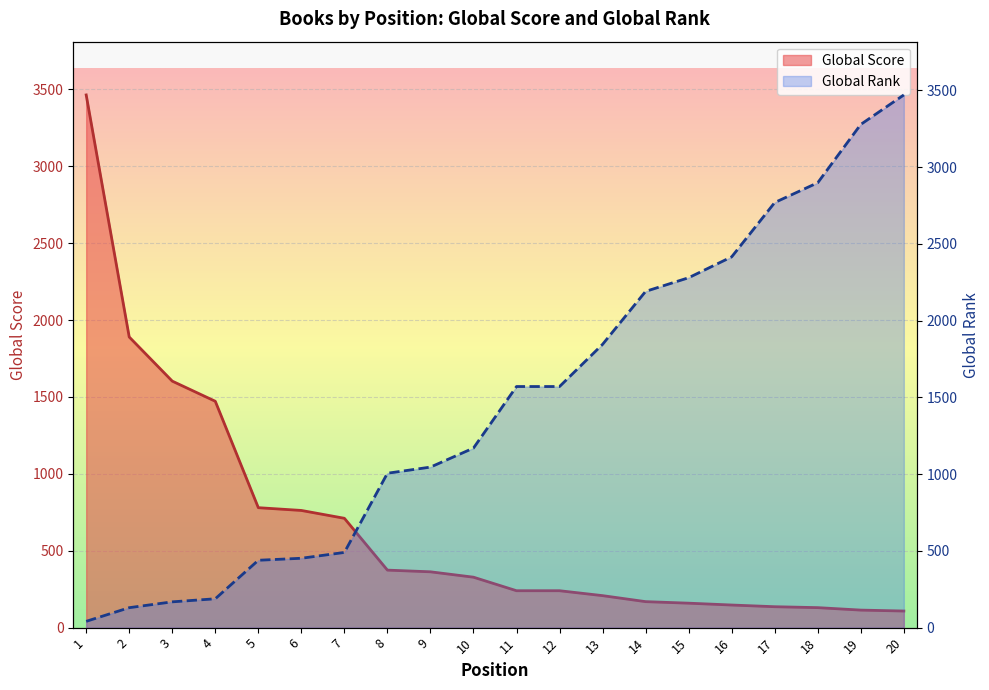

Is it true that Global Score equals 1112 at 5?

False